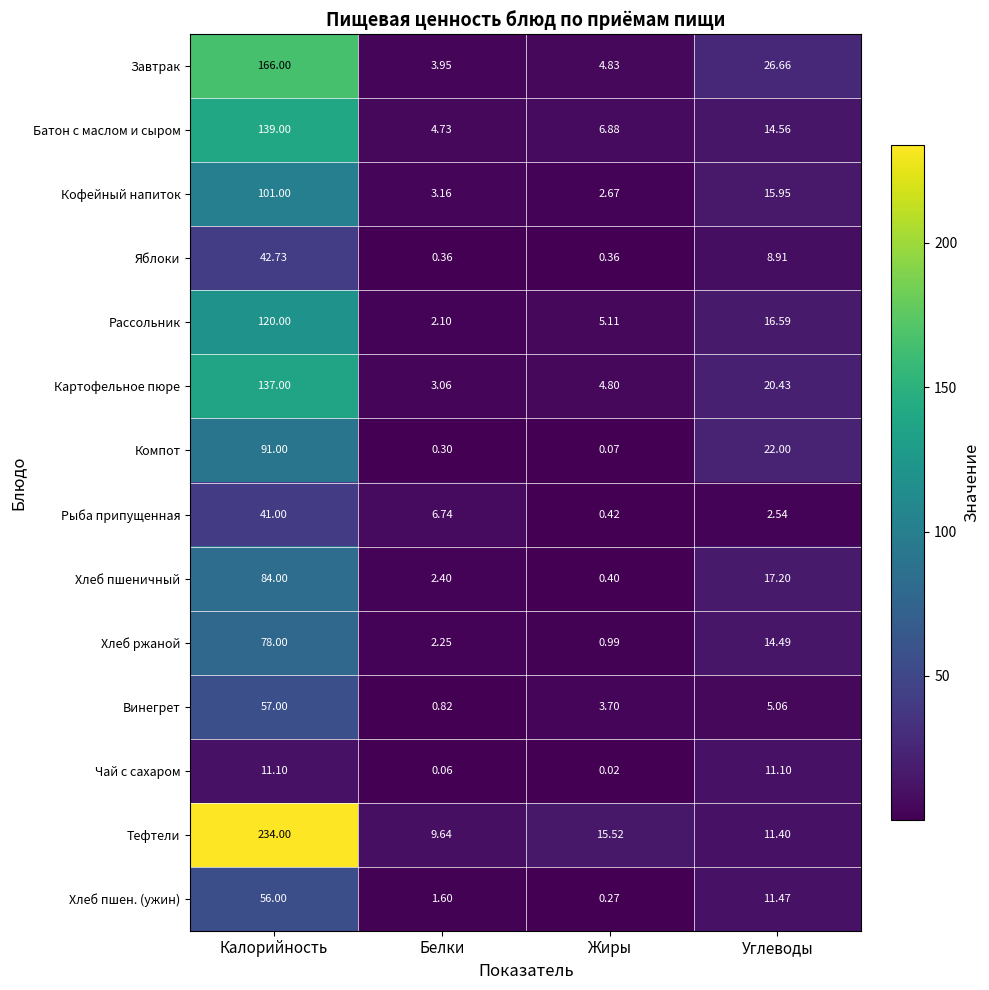

Which series changed the most between Белки and Жиры?

Рыба припущенная